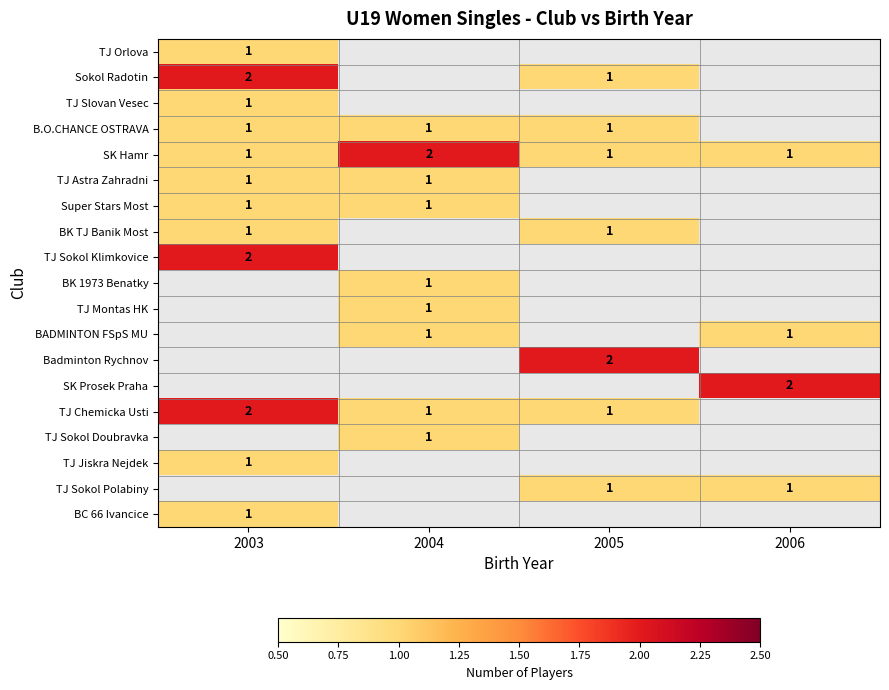

The value of TJ Slovan Vesec at 2003 is 1. True or false?

True